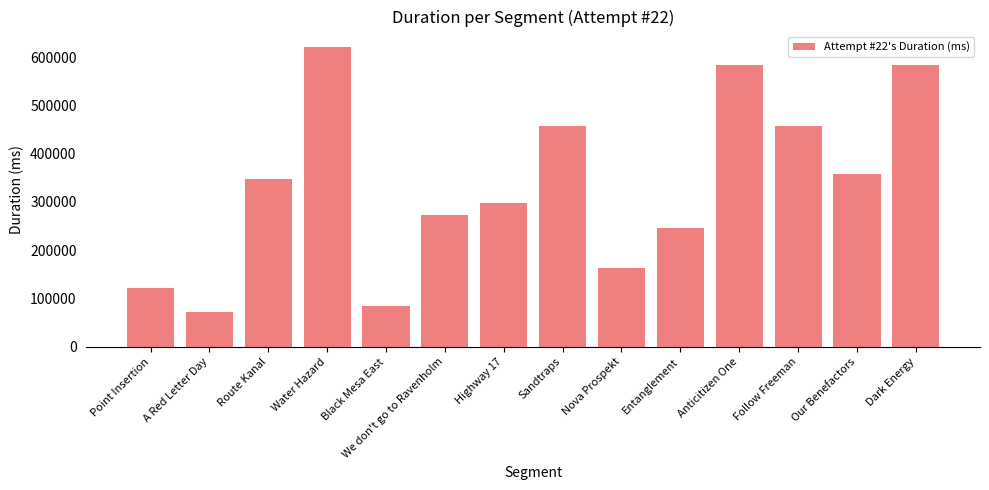

What is the approximate value at Route Kanal, to the nearest 10?

348260